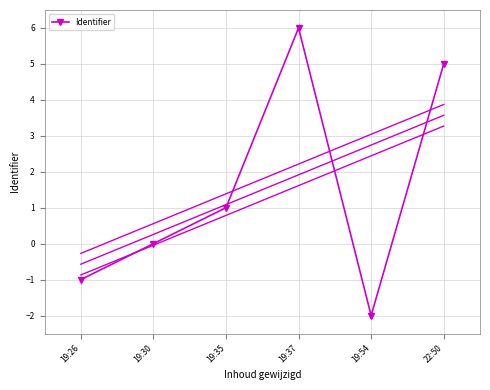

True or false: the data shows 2 at 19:35.

False